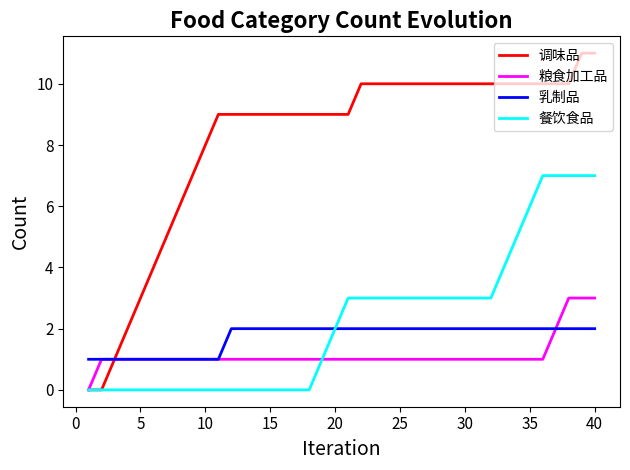

Rank the series by their maximum value, from lowest to highest.

乳制品, 粮食加工品, 餐饮食品, 调味品